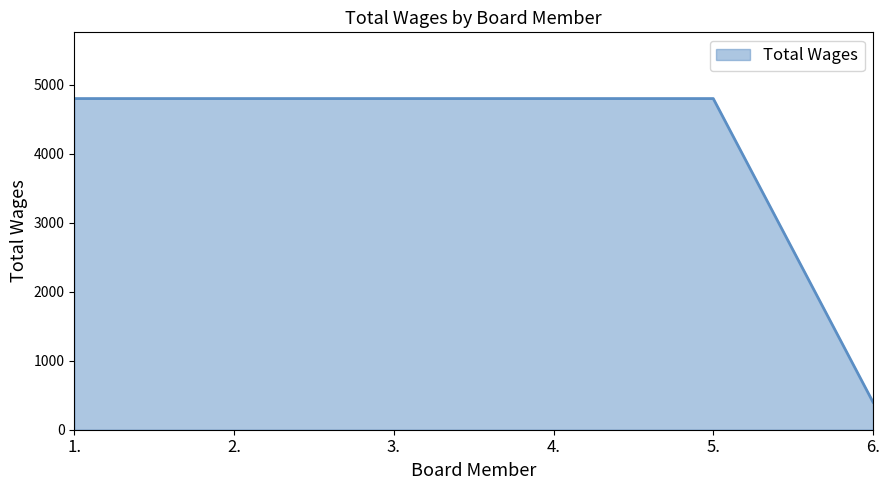

Reading left to right, transcribe all the data shown in this chart.

4800	4800	4800	4800	4800	400